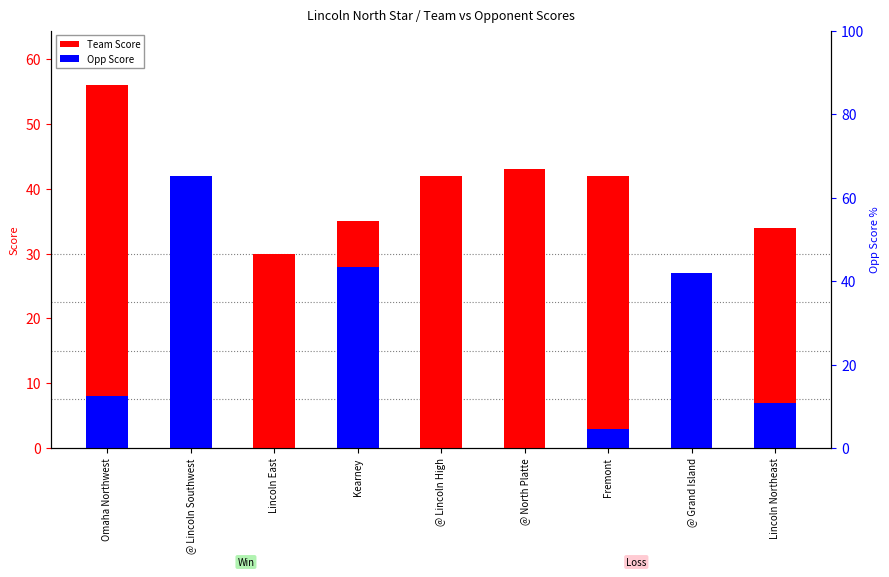

What is the label of the 4th bar from the right?

@ North Platte